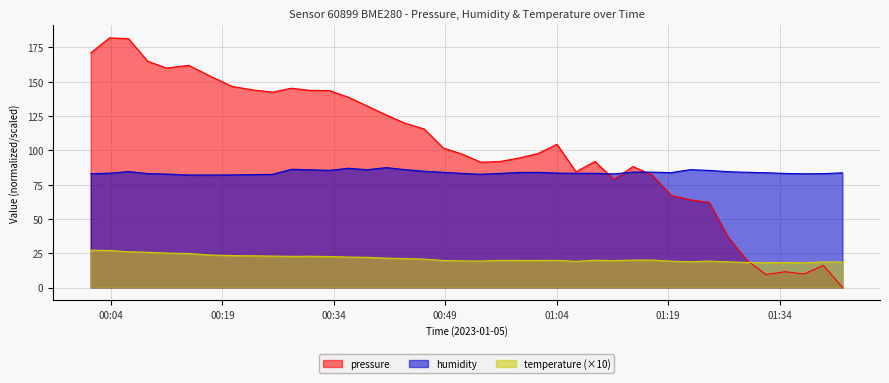

At which label is temperature closest to 22?

2023-01-05T00:38:30